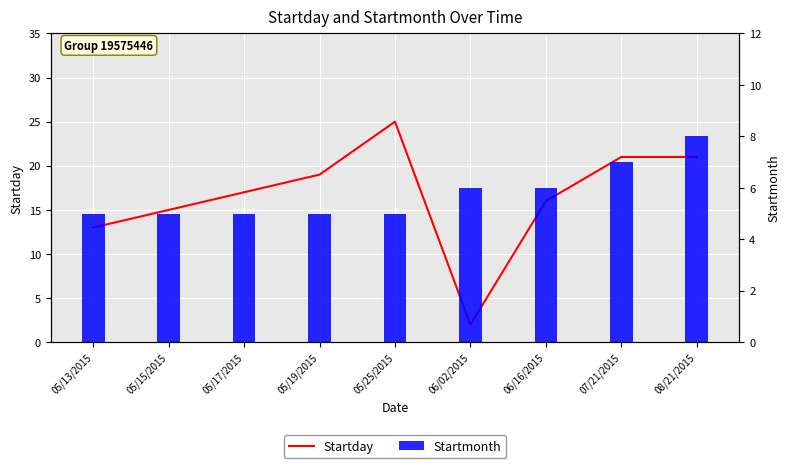

Where does the Startday series first go above 17?

05/19/2015